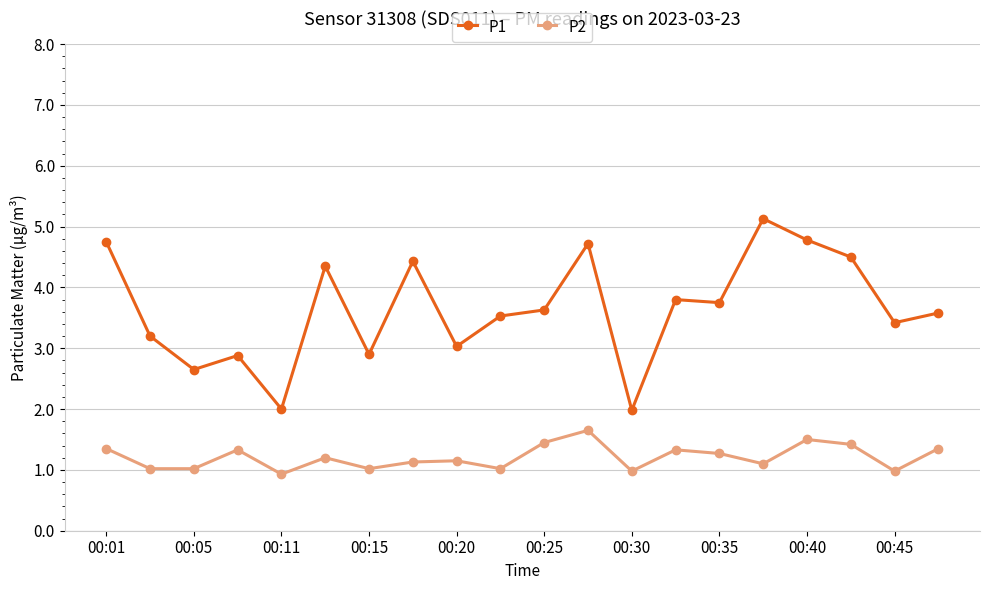

Which series has the widest spread of values?

P1